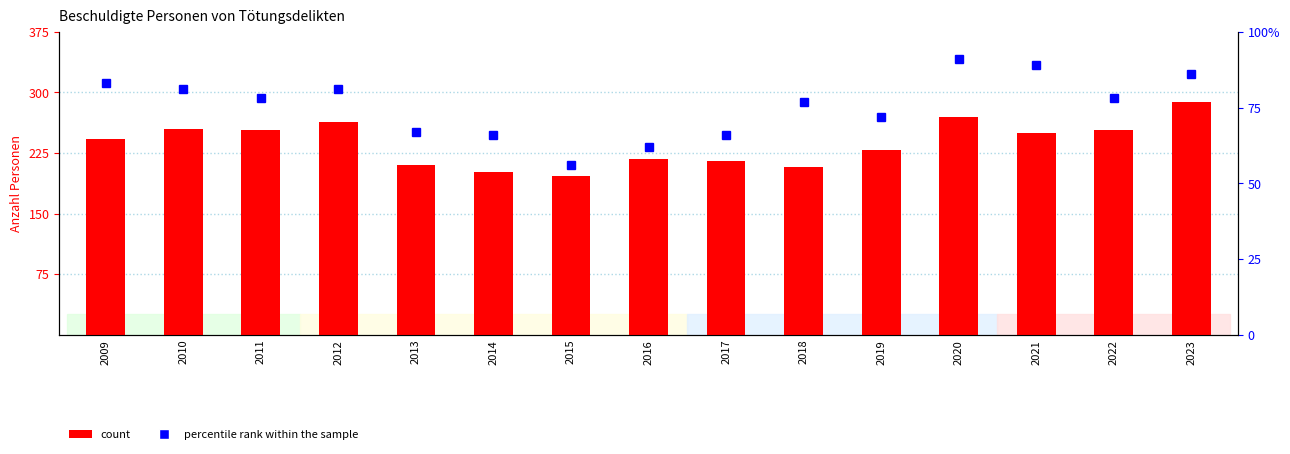

Rank the series by their maximum value, from lowest to highest.

Anteil Häuslicher Bereich (%), Tötungsdelikt (Total)